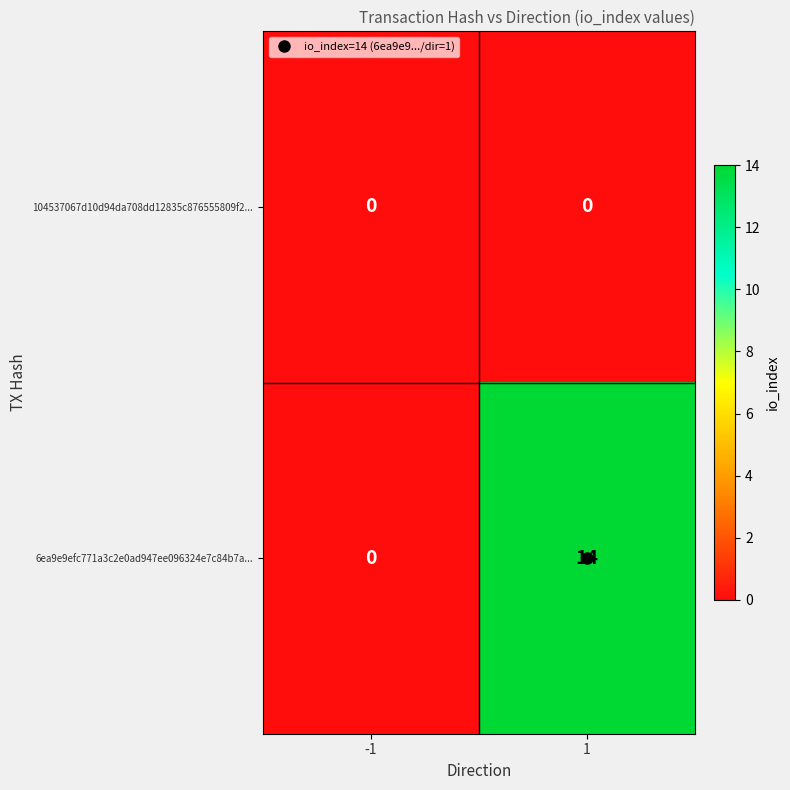

Is it true that 6ea9e9efc771a3c2e0ad947ee096324e7c84b7a... equals -9 at -1?

False